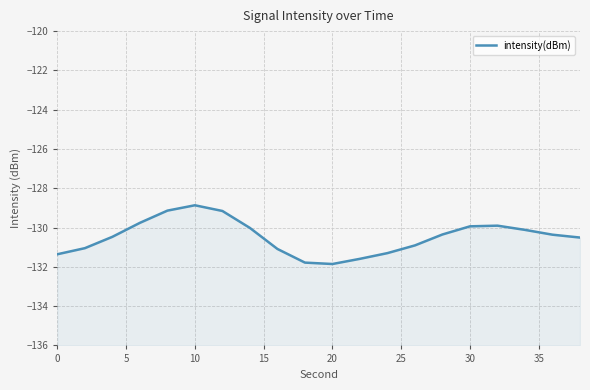

What is the average value?

-130.5